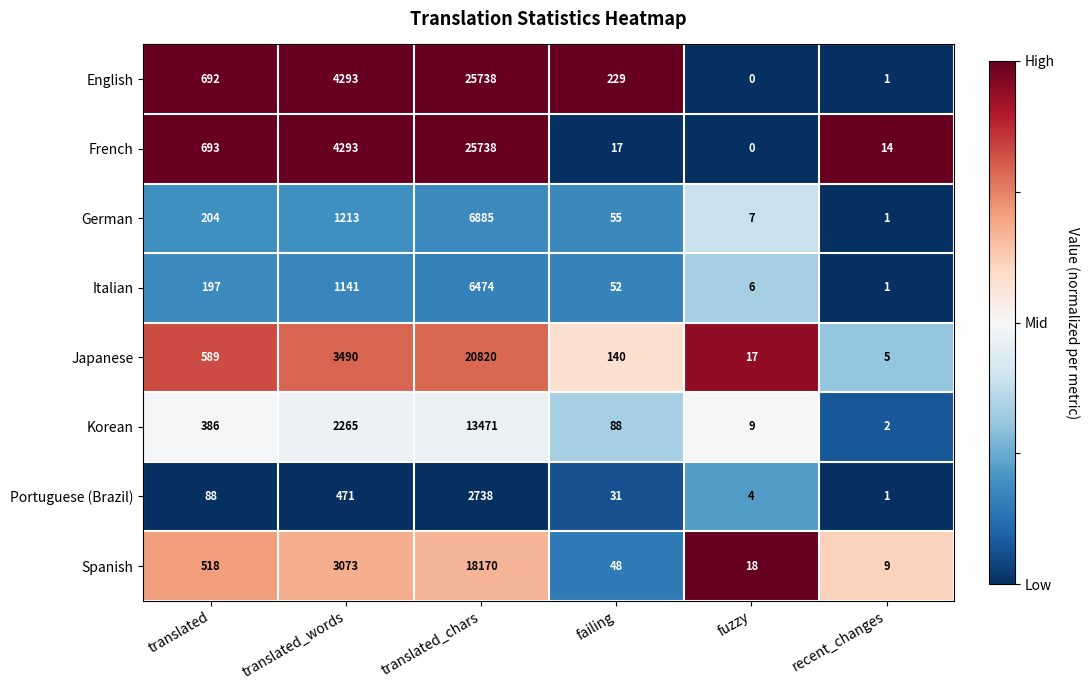

What is the spread (max minus min) of values at translated_words?

3822